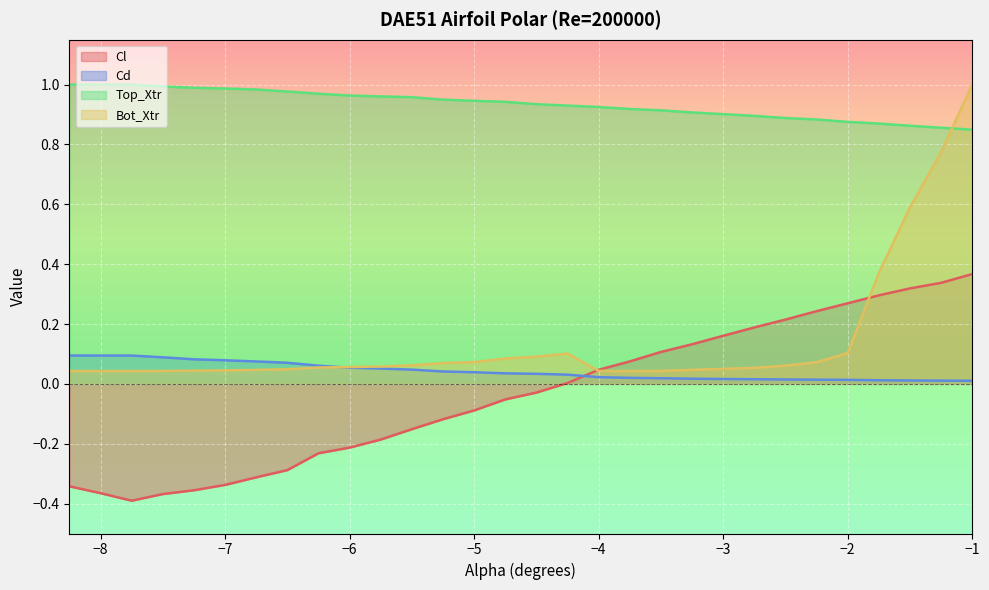

What is the maximum value for Bot_Xtr?

1.0